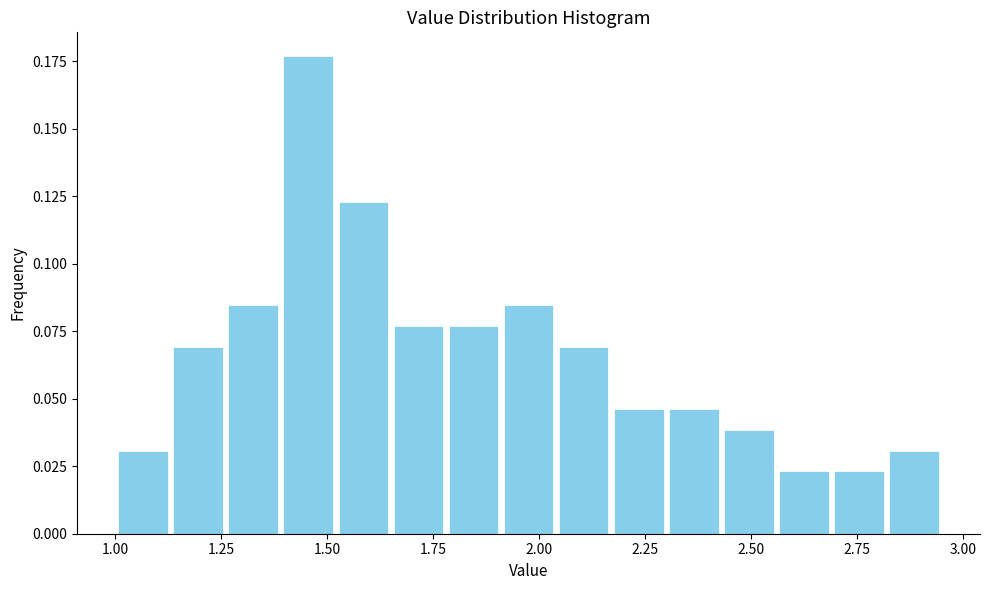

Read against the x-axis, roughly where is the centre of the tallest bar?

1.45